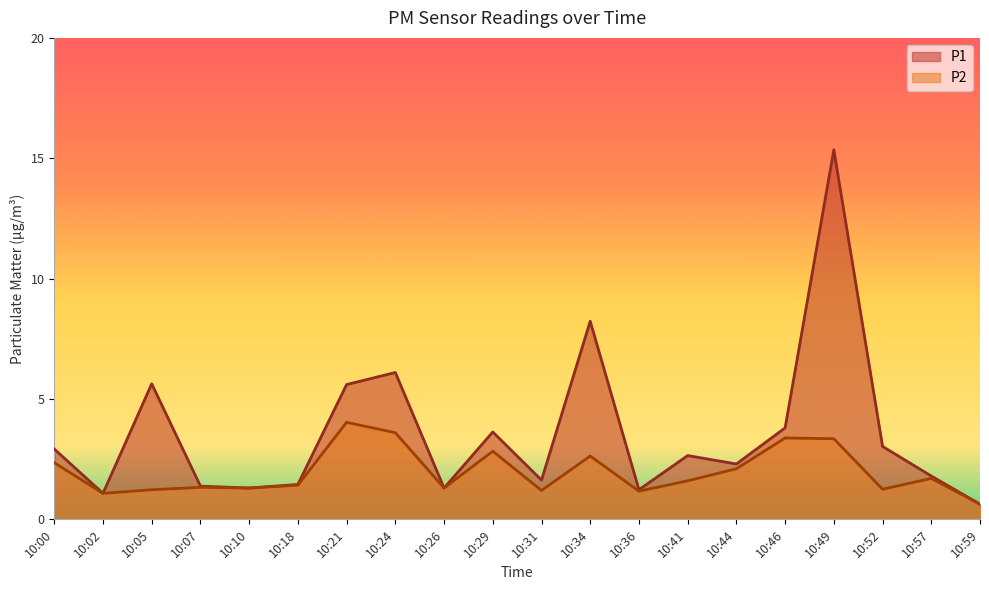

Which series has the widest spread of values?

P1